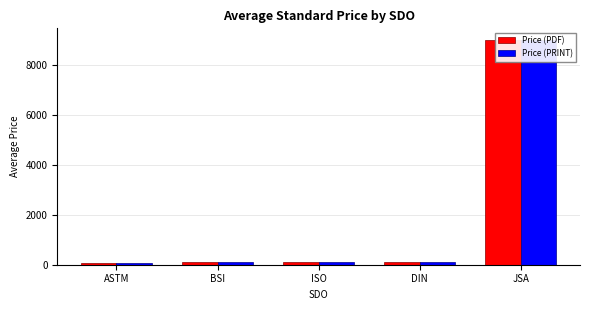

Between BSI and ISO, which series saw the biggest shift?

Price (PDF)